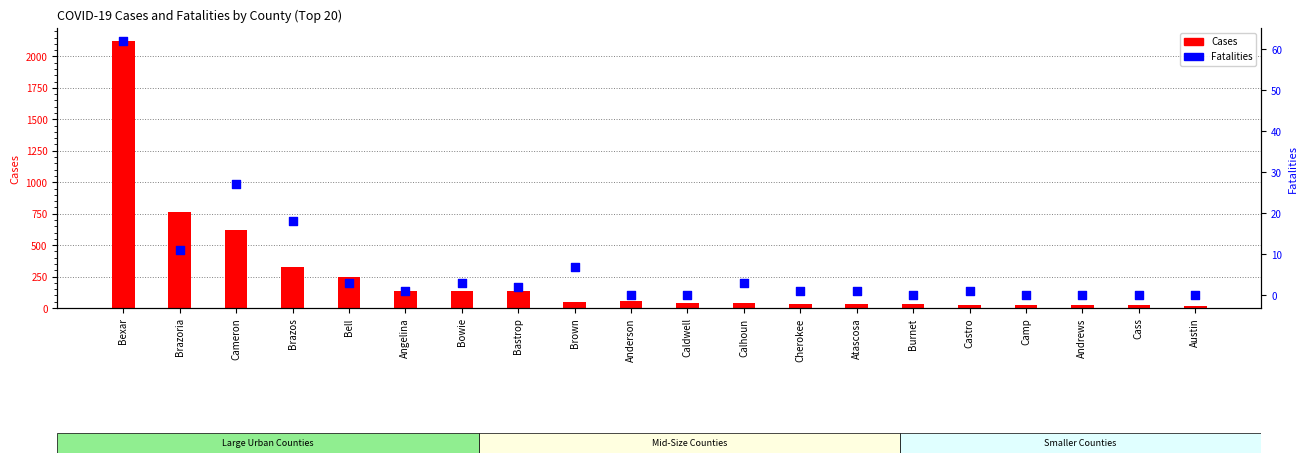

Which series has the largest total across all categories?

Cases